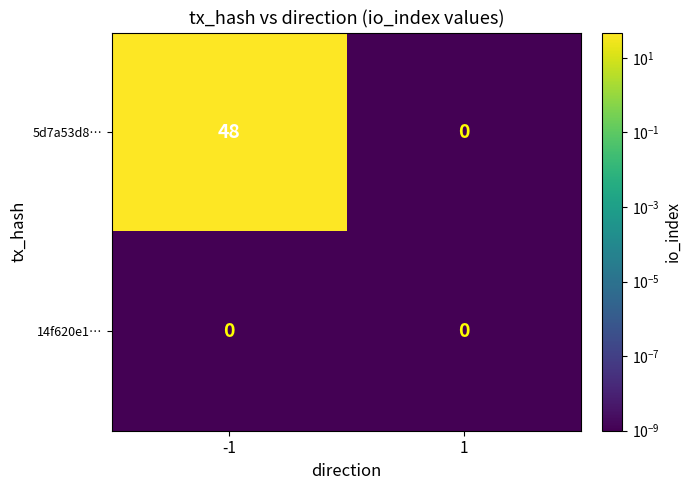

List the series in order of their peak value, highest first.

5d7a53d8…, 14f620e1…